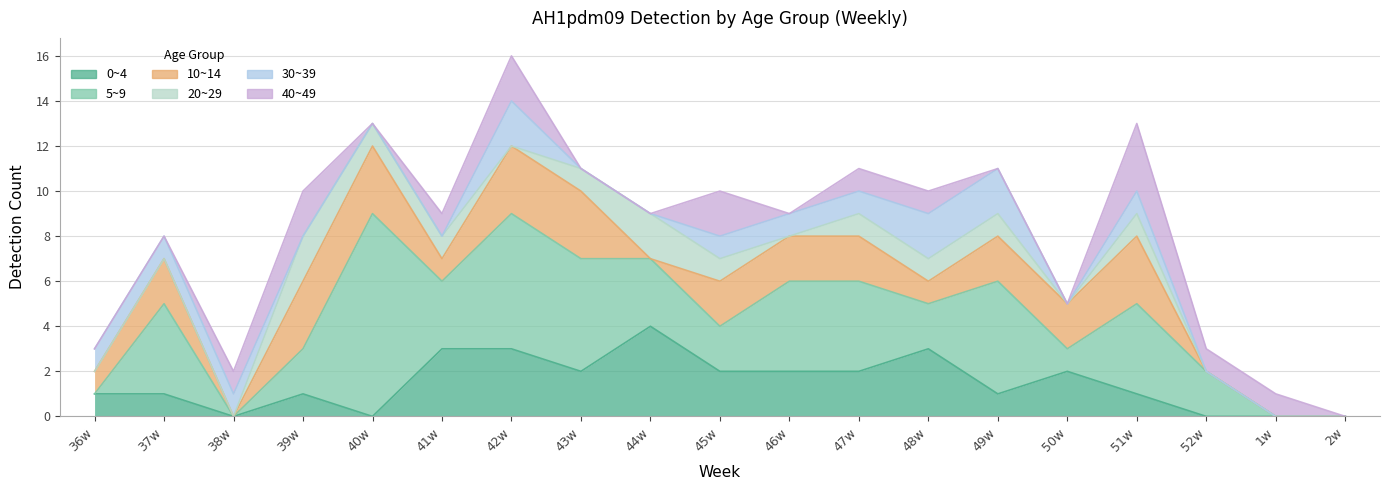

Between 36w and 42w, which series saw the biggest shift?

5~9